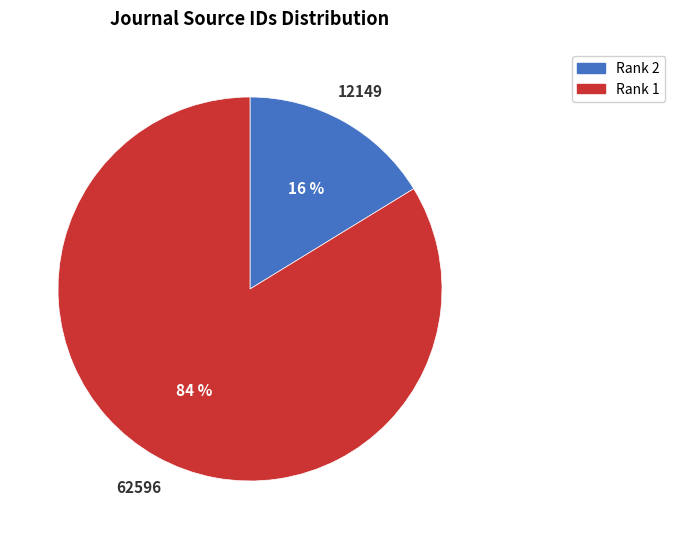

Is there any slice that represents more than half of the pie?

Yes